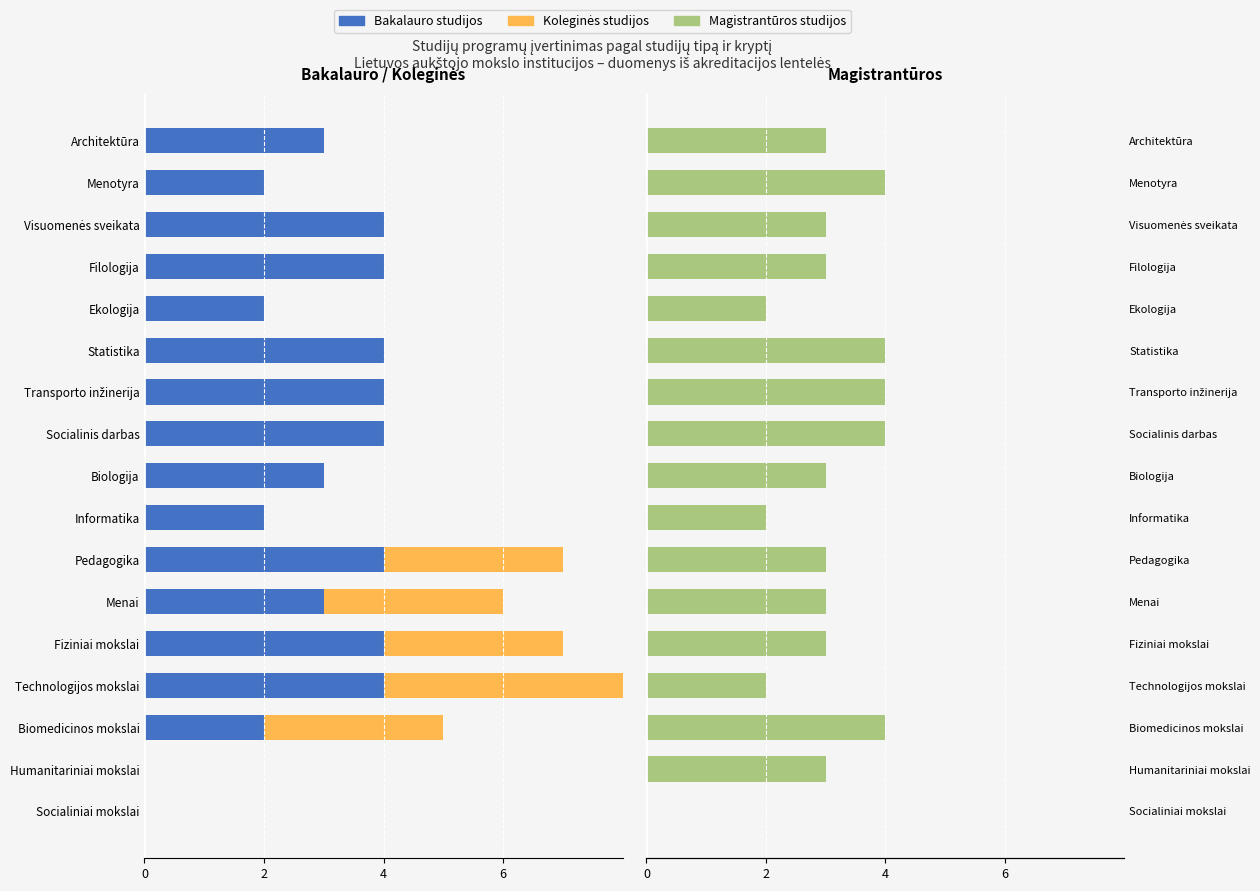

At how many categories does at least one series exceed 0?

16